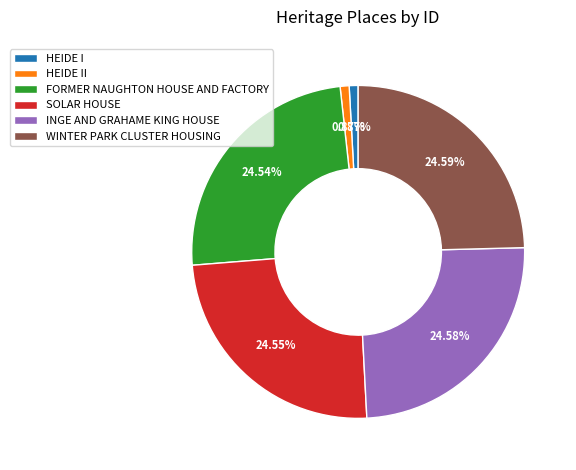

Approximately how many times larger is the value at SOLAR HOUSE compared to INGE AND GRAHAME KING HOUSE?

1.0